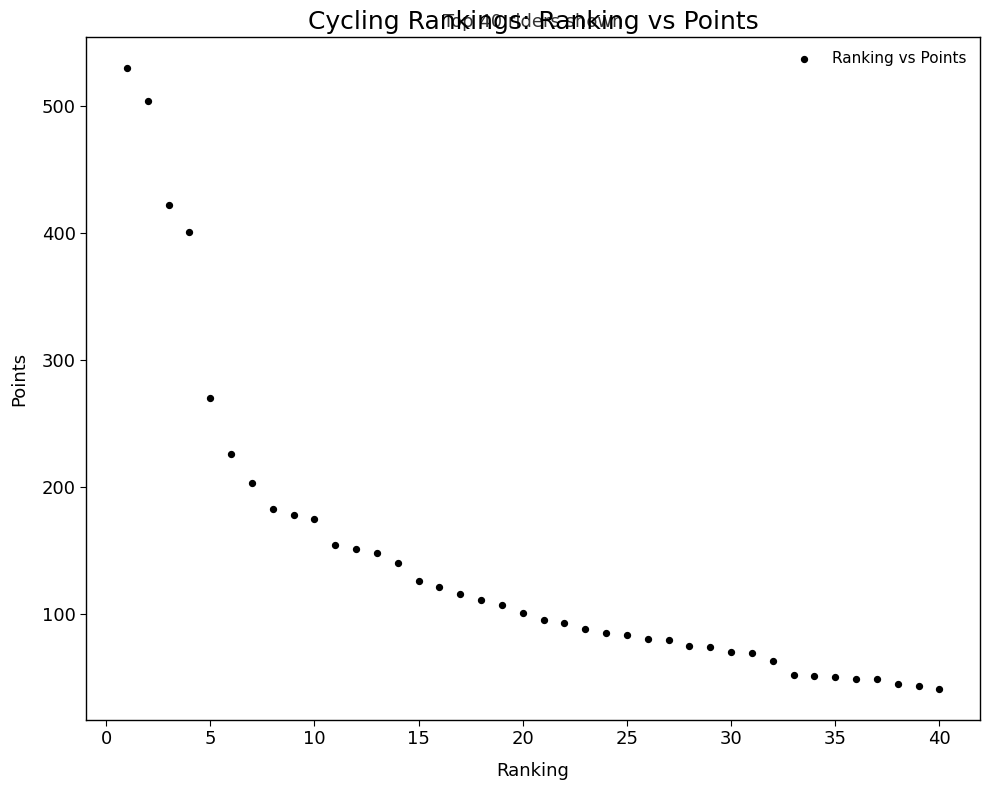

What Y value in the scatter plot is closest to 285?

270